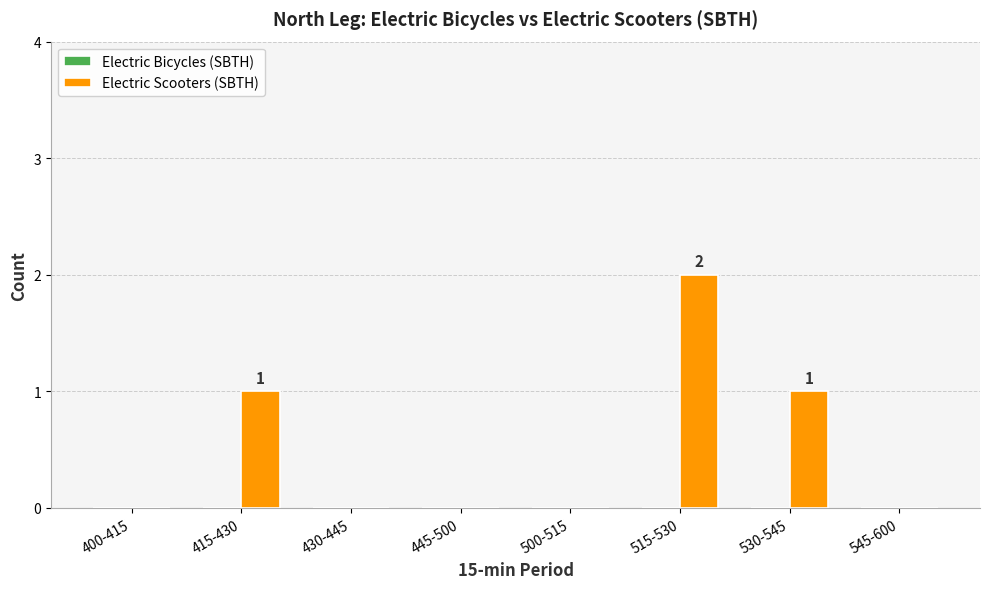

Which has a higher value, 415-430 or 515-530?

515-530